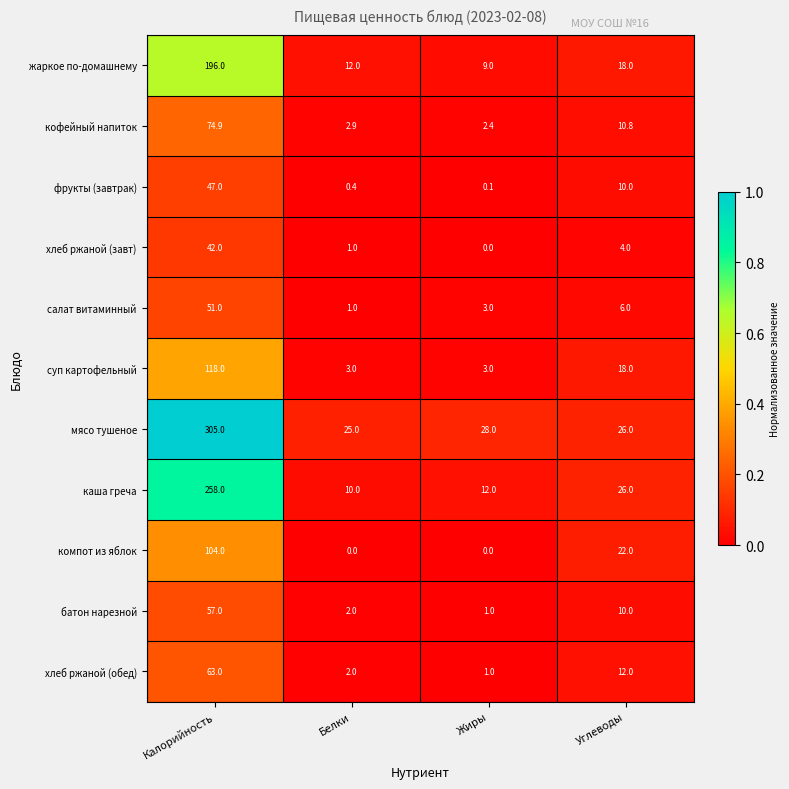

Which series has the widest spread of values?

мясо тушеное